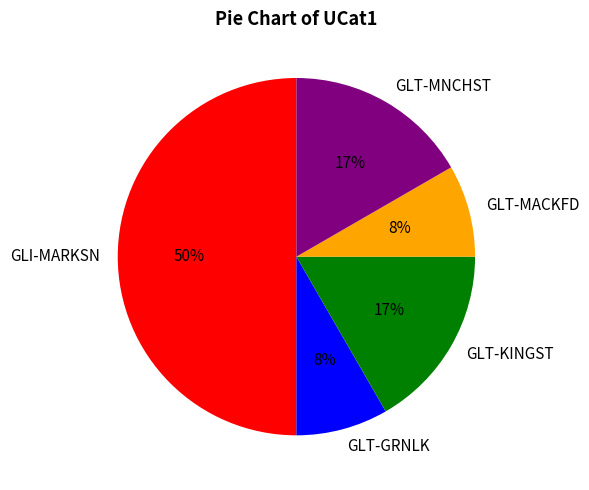

To the nearest percent, what is the difference between the largest and smallest slice percentages?

42%